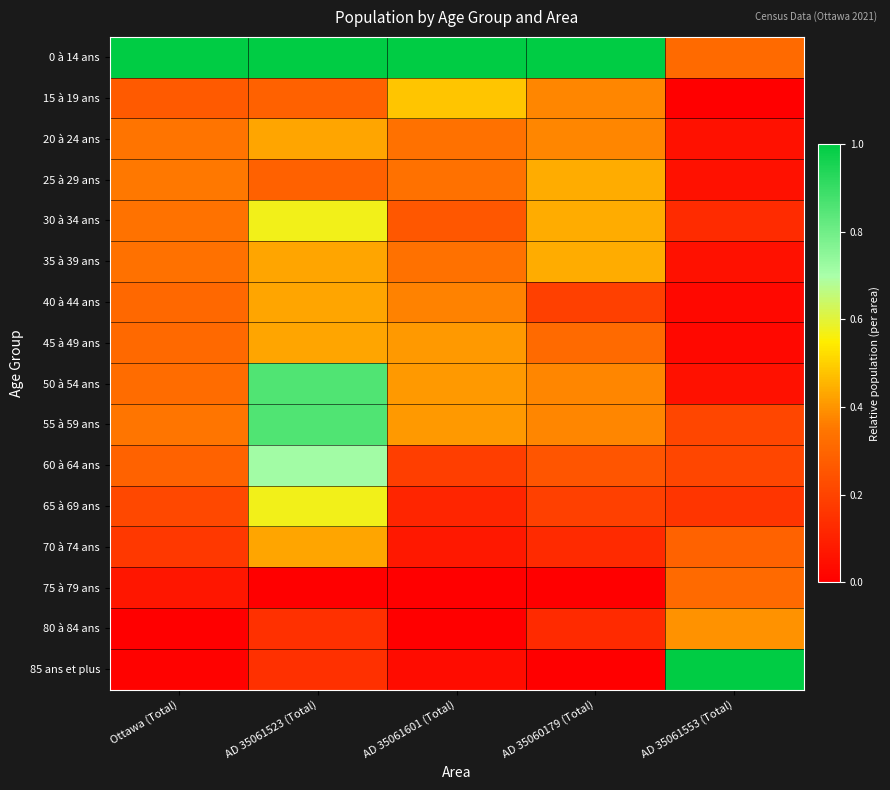

Which category has the highest value across all series?

Ottawa (Total)